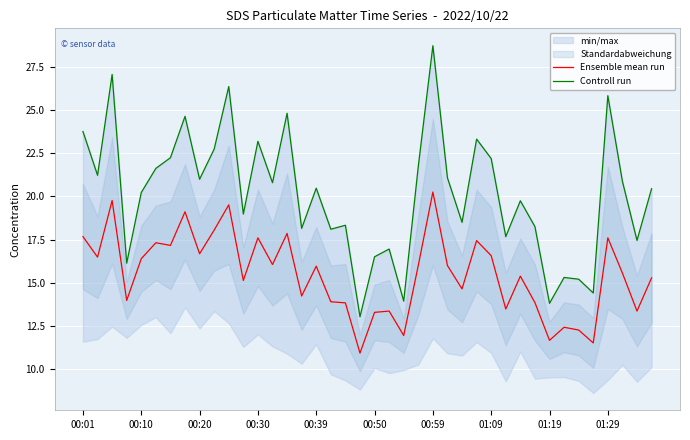

Between 22 and 26, which is larger?

26